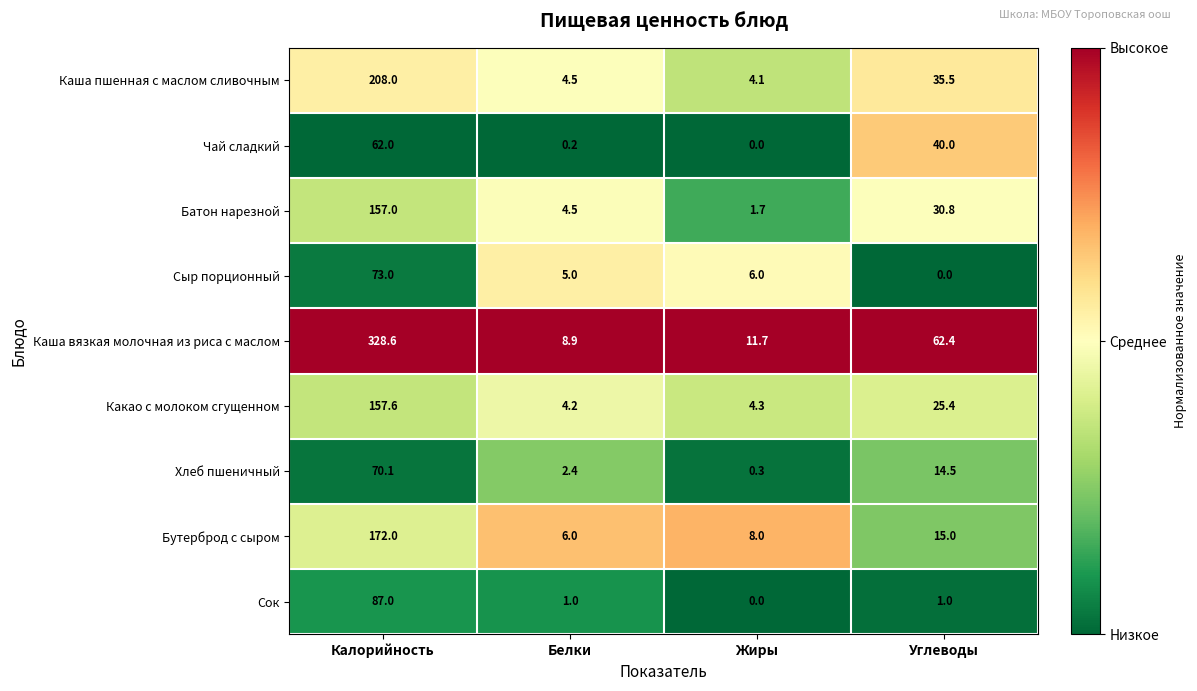

Is it true that Сок equals 0.4 at Углеводы?

False